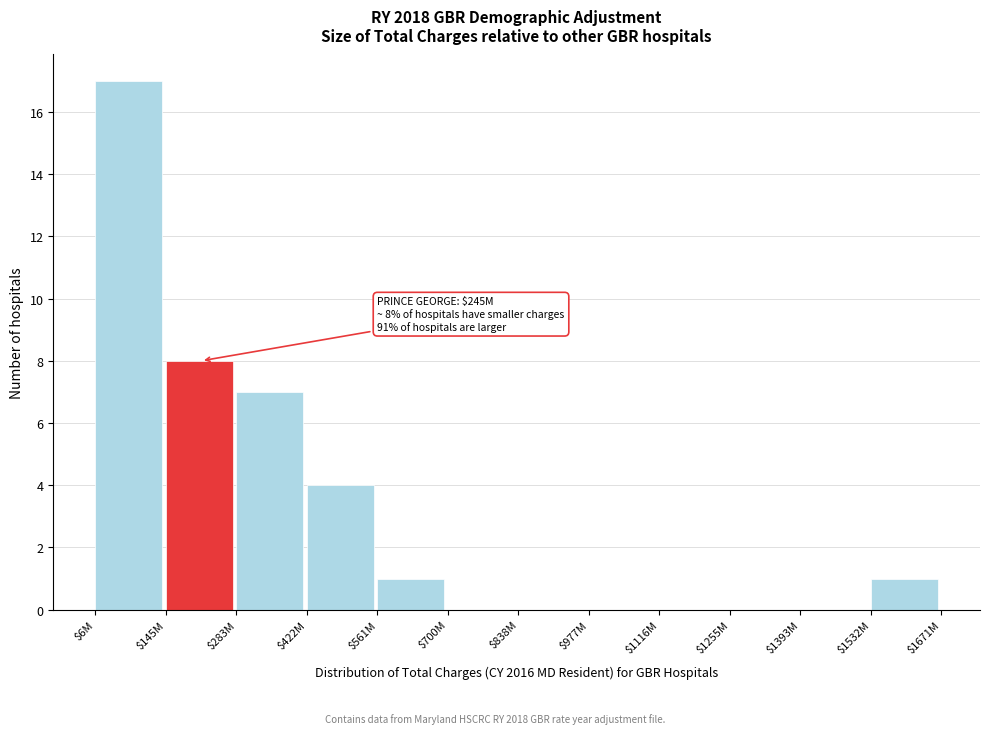

What is the sum of all values?

38